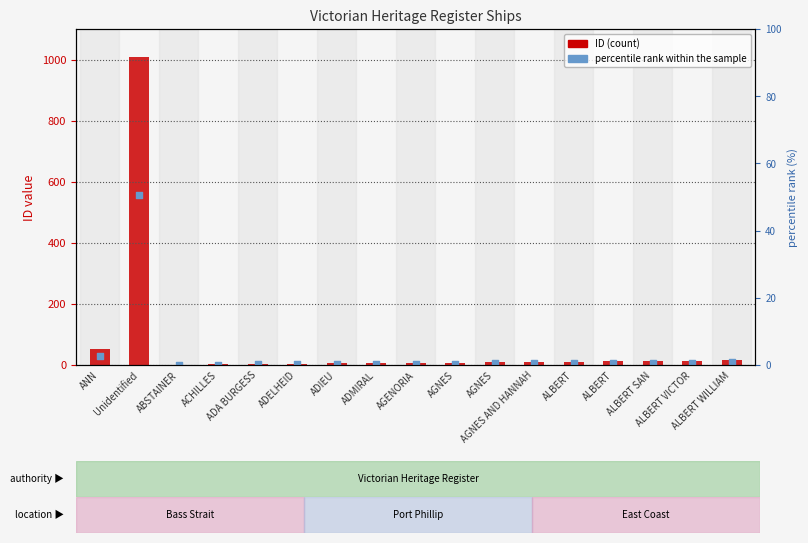

Which series has the widest spread of Y values?

ID